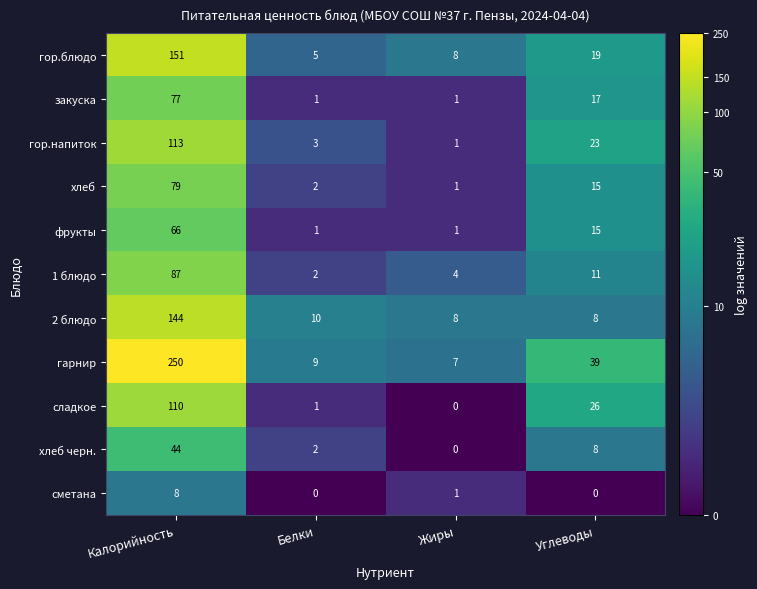

How many сметана values are between 0 and 8?

4